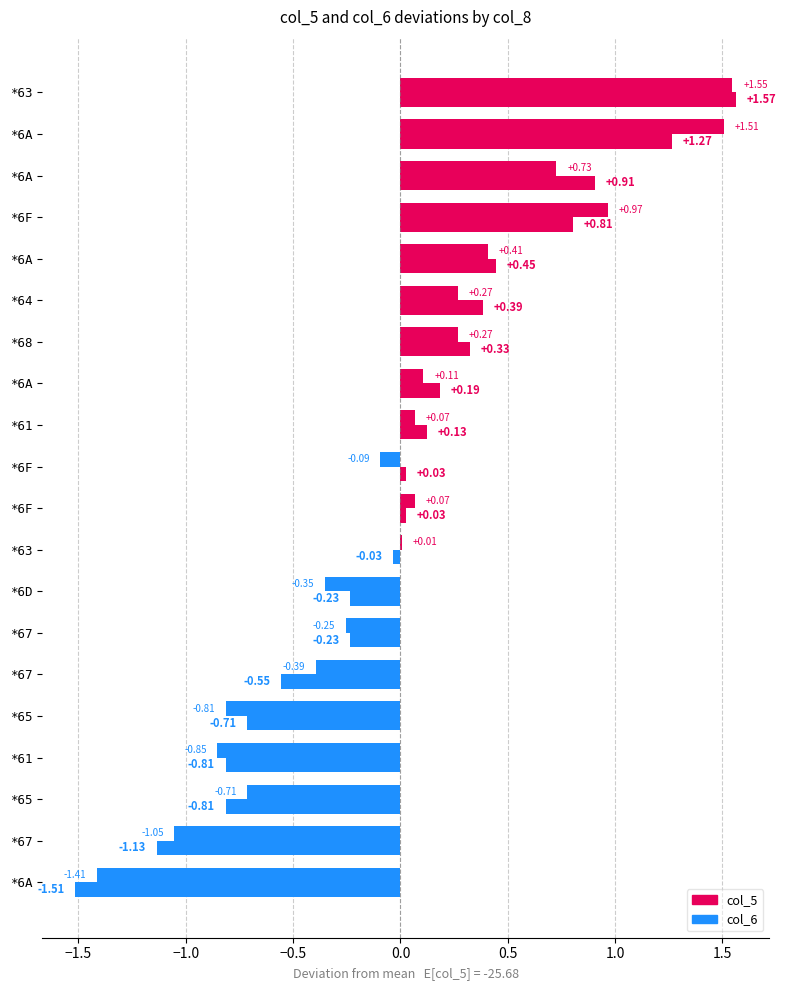

How many series are shown in this chart?

2